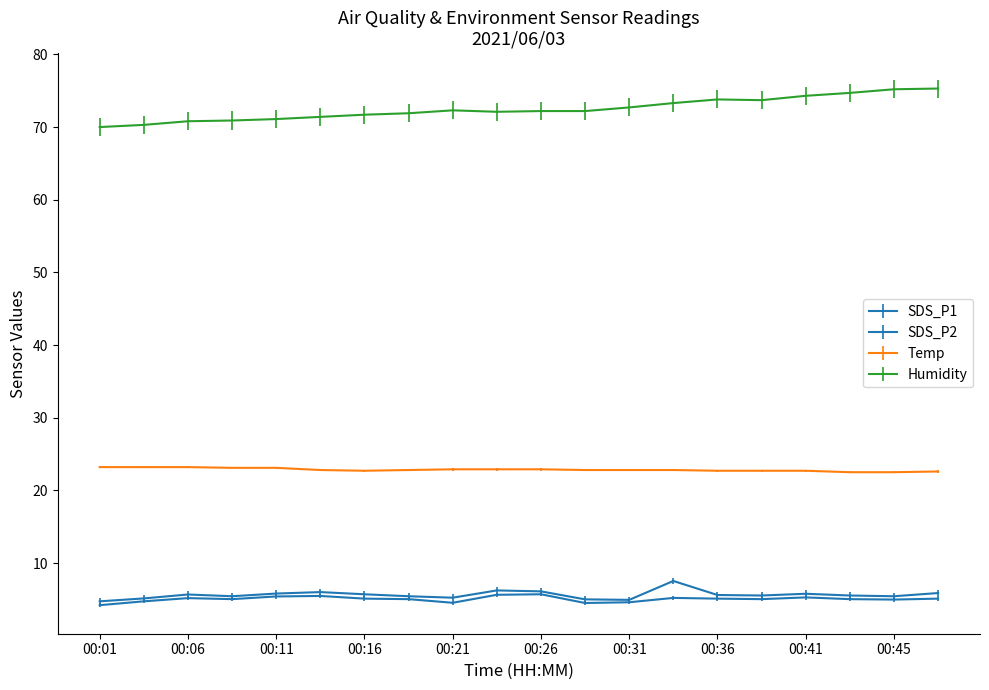

Where is SDS_P2 nearest to the value 4?

00:01